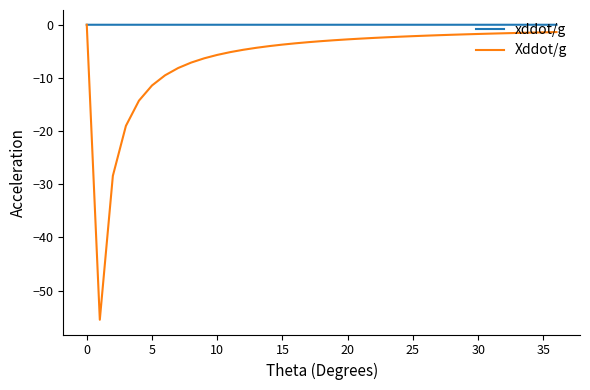

Rank the series by their average value, from highest to lowest.

xddot/g, Xddot/g